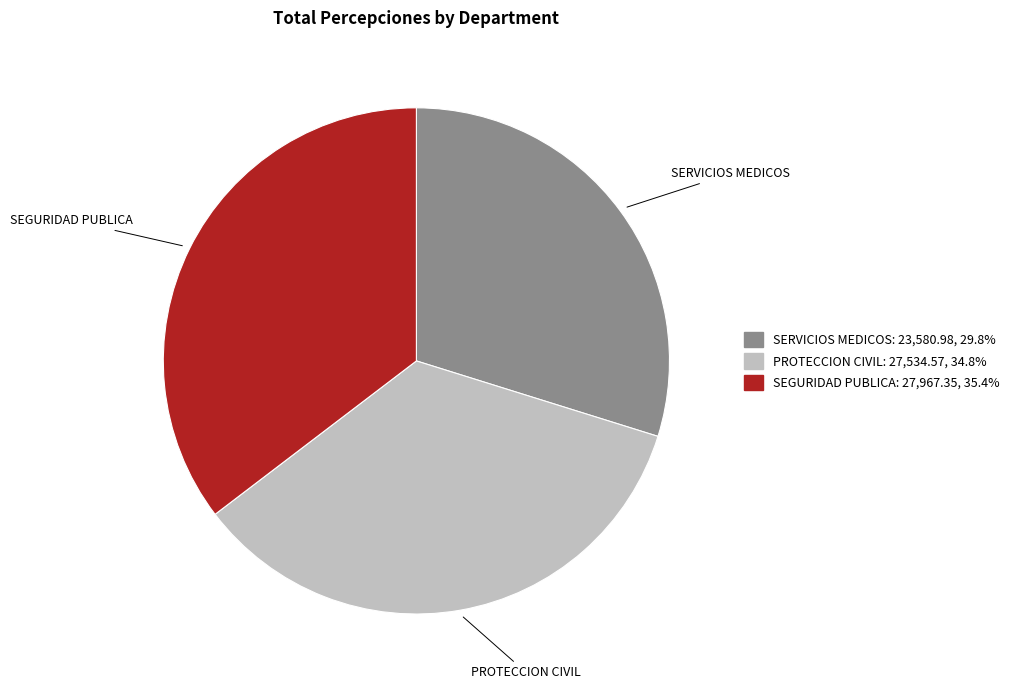

Is the sum of PROTECCION CIVIL and SERVICIOS MEDICOS greater than half?

Yes